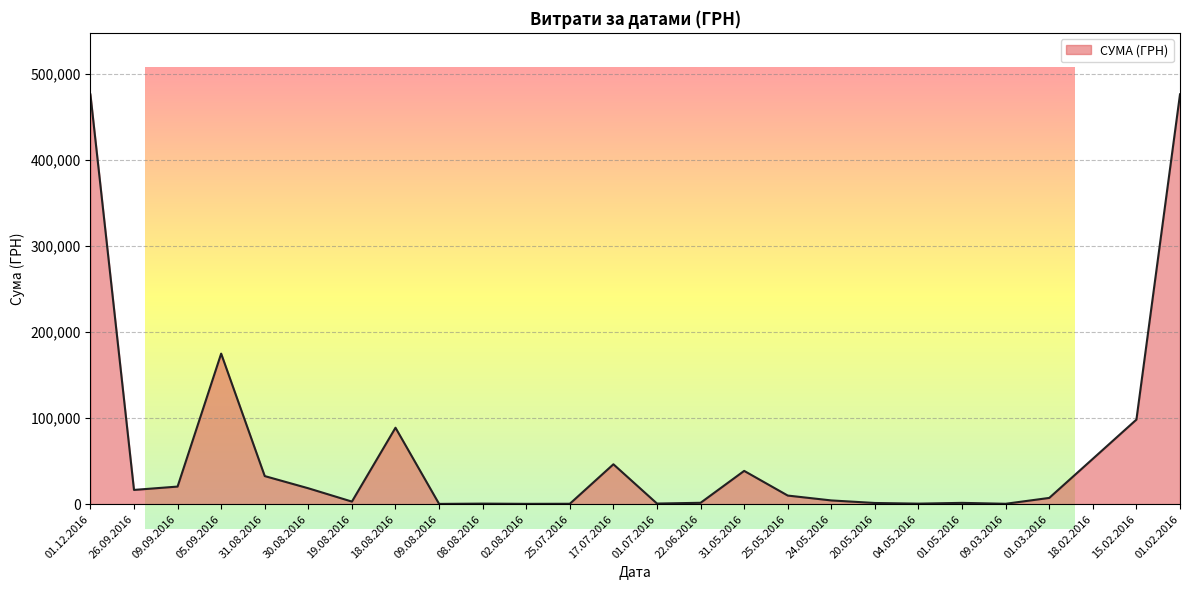

What is the maximum value shown in the chart?

476175.5